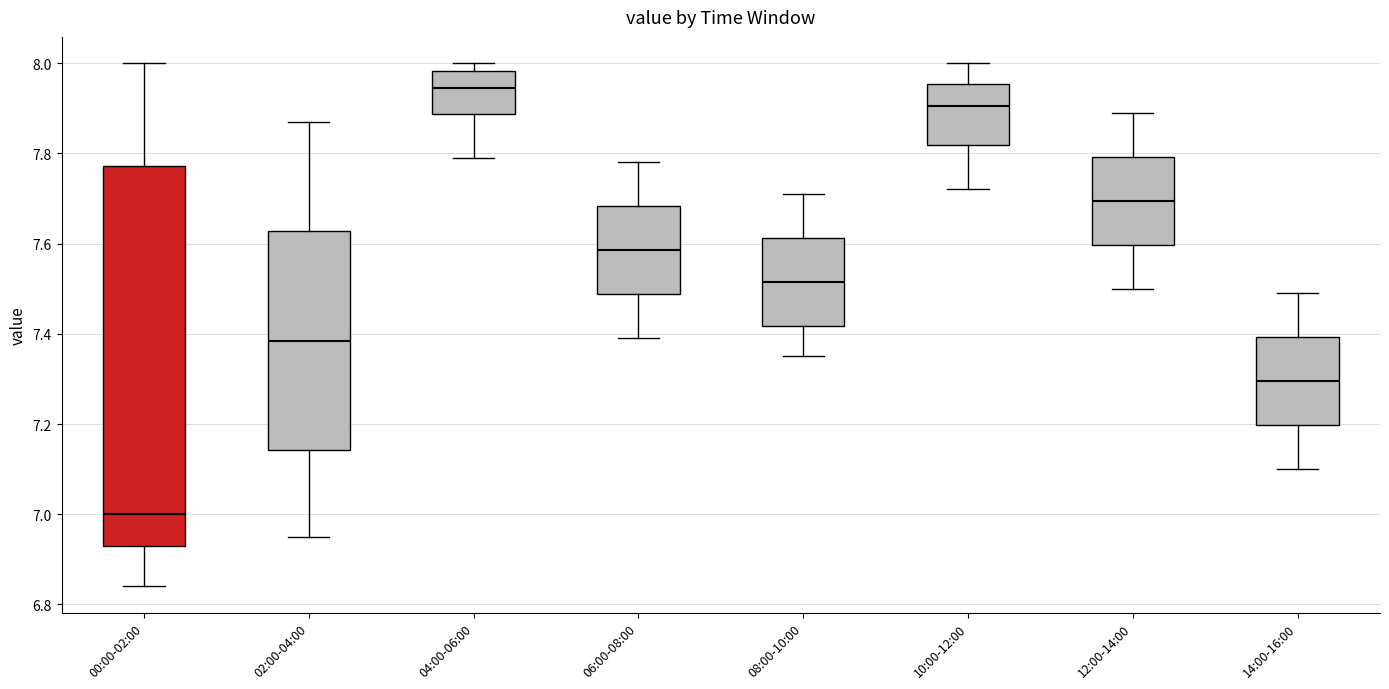

Reading left to right, read every box against the y-axis: the position of its median line, the range the box covers, and the ends of its whiskers. The values are not printed on the chart, so give them approximately, as read against the axis.

00:00-02:00: median 7.00, box 6.94 to 7.78, whiskers 6.84 to 8.00
02:00-04:00: median 7.38, box 7.14 to 7.62, whiskers 6.96 to 7.88
04:00-06:00: median 7.94, box 7.88 to 7.98, whiskers 7.80 to 8.00
06:00-08:00: median 7.58, box 7.48 to 7.68, whiskers 7.40 to 7.78
08:00-10:00: median 7.52, box 7.42 to 7.62, whiskers 7.36 to 7.72
10:00-12:00: median 7.90, box 7.82 to 7.96, whiskers 7.72 to 8.00
12:00-14:00: median 7.70, box 7.60 to 7.80, whiskers 7.50 to 7.90
14:00-16:00: median 7.30, box 7.20 to 7.40, whiskers 7.10 to 7.50